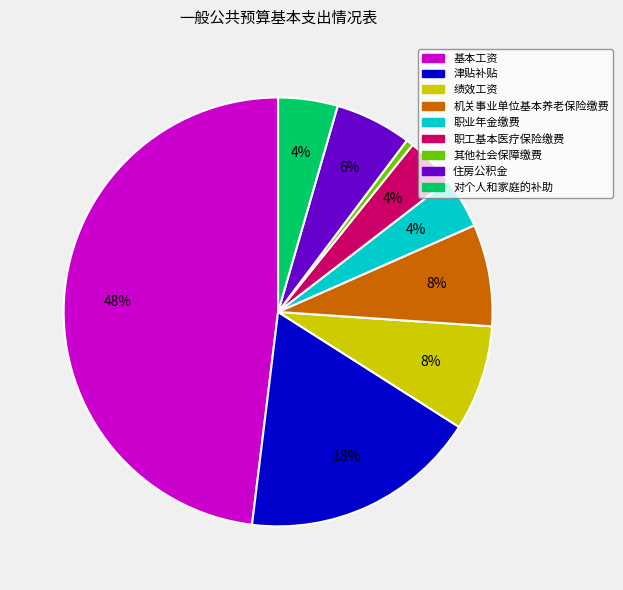

Between 职业年金缴费 and 绩效工资, which is larger?

绩效工资